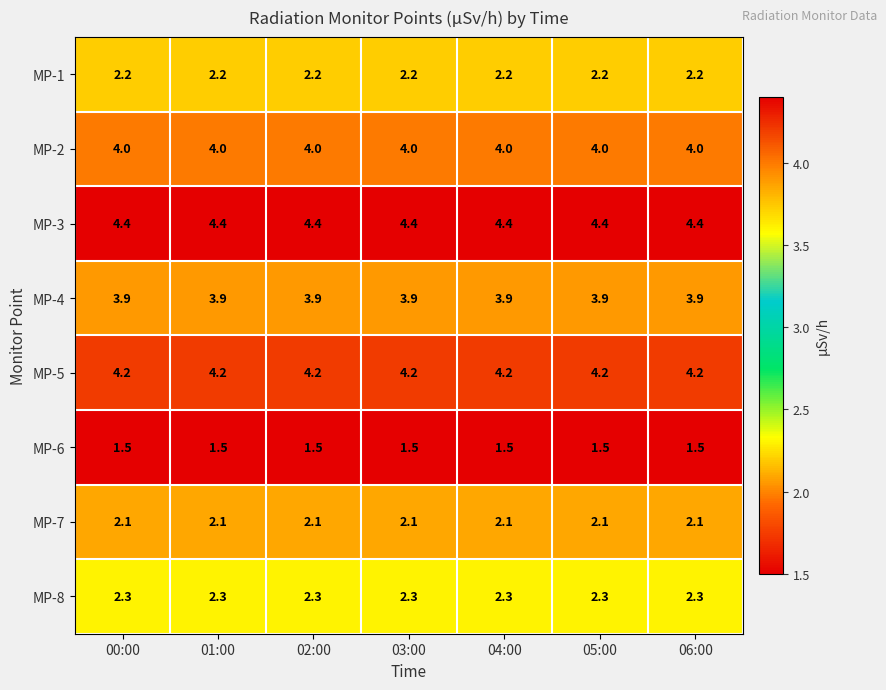

What is the greatest value displayed?

4.4